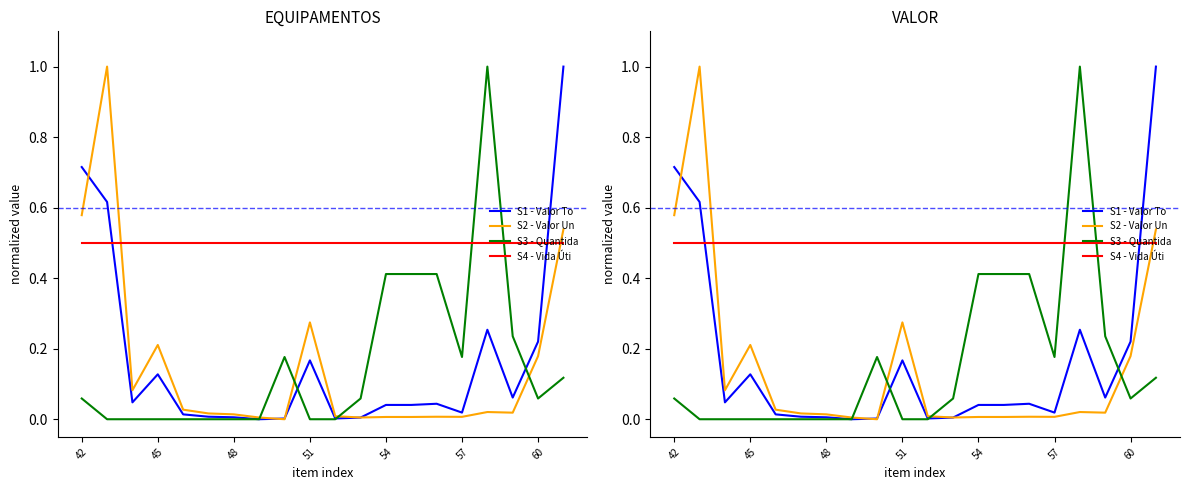

What is the difference between the maximum and minimum values in the S3-Quanti series?

1.0